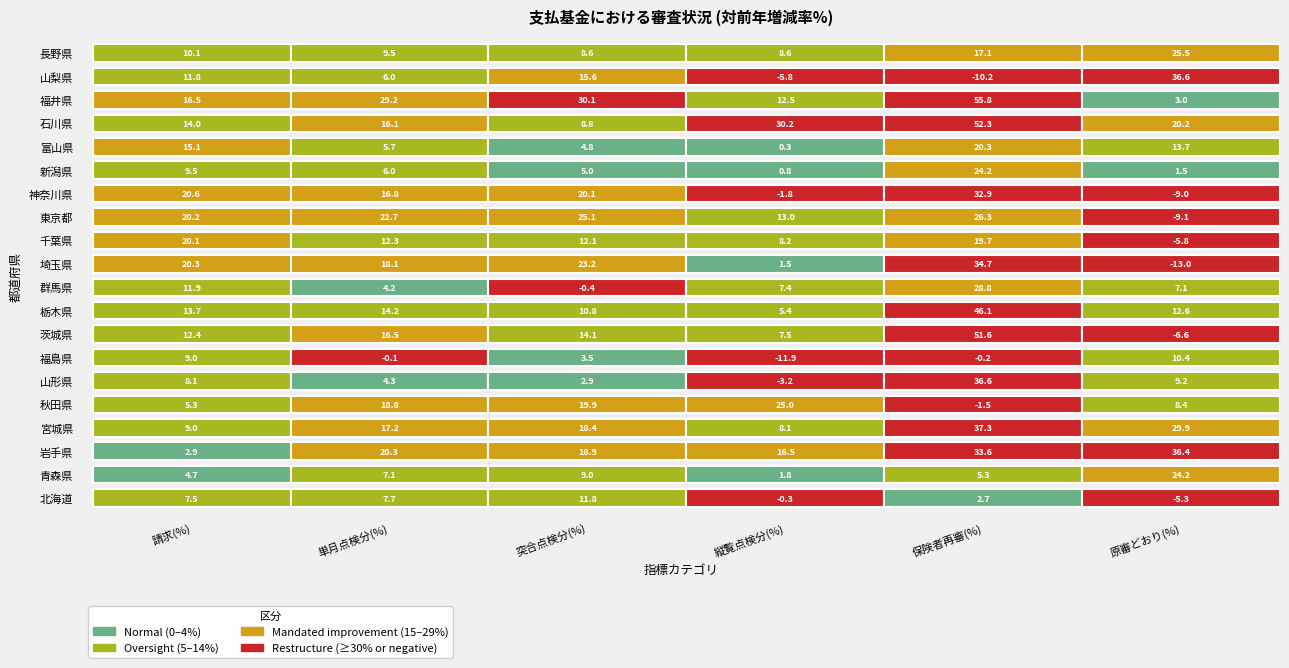

Reading right to left, list all the values displayed in this chart.

北海道: -5.3	2.7	-0.3	11.8	7.7	7.5
青森県: 24.2	5.3	1.8	9.0	7.1	4.7
岩手県: 36.4	33.6	16.5	18.9	20.3	2.9
宮城県: 29.9	37.3	8.1	18.4	17.2	9.0
秋田県: 8.4	-1.5	25.0	19.9	18.8	5.3
山形県: 9.2	36.6	-3.2	2.9	4.3	8.1
福島県: 10.4	-0.2	-11.9	3.5	-0.1	9.0
茨城県: -6.6	51.6	7.5	14.1	16.5	12.4
栃木県: 12.6	46.1	5.4	10.8	14.2	13.7
群馬県: 7.1	28.8	7.4	-0.4	4.2	11.9
埼玉県: -13.0	34.7	1.5	23.2	18.1	20.3
千葉県: -5.8	19.7	8.2	12.1	12.3	20.1
東京都: -9.1	26.3	13.0	25.1	22.7	20.2
神奈川県: -9.0	32.9	-1.8	20.1	16.8	20.6
新潟県: 1.5	24.2	0.8	5.0	6.0	9.5
富山県: 13.7	20.3	0.3	4.8	5.7	15.1
石川県: 20.2	52.3	30.2	8.8	16.1	14.0
福井県: 3.0	55.8	12.5	30.1	29.2	16.5
山梨県: 36.6	-10.2	-5.8	15.6	6.0	11.8
長野県: 25.5	17.1	8.6	8.6	9.5	10.1